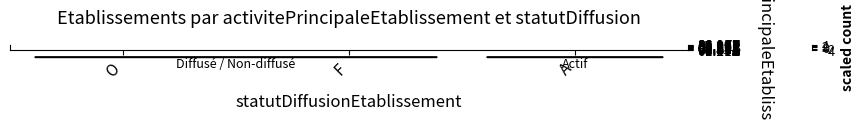

The value of 36.00Z at F is -1.4. True or false?

True